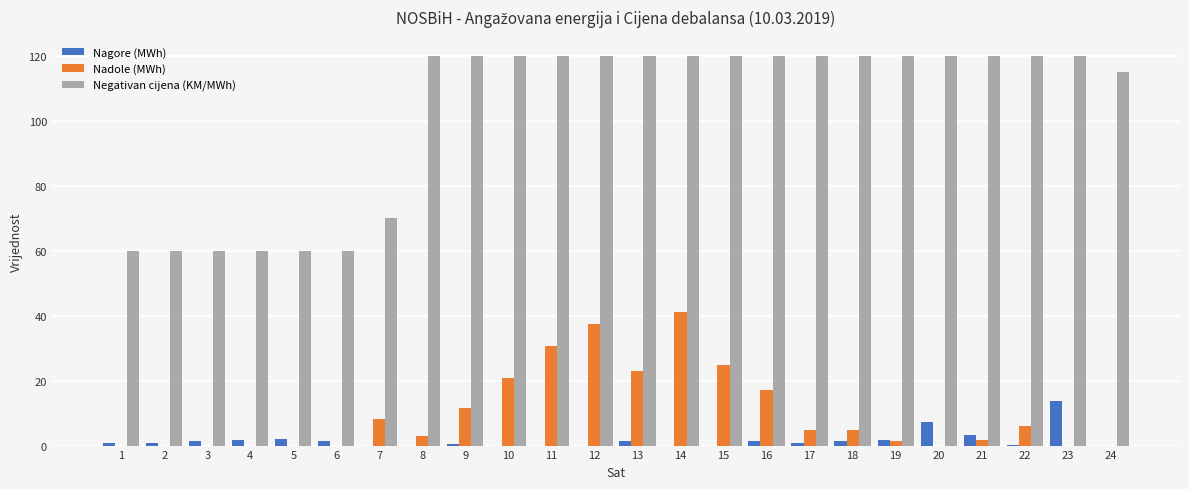

Which series has the largest total across all categories?

Negativan cijena (KM/MWh)